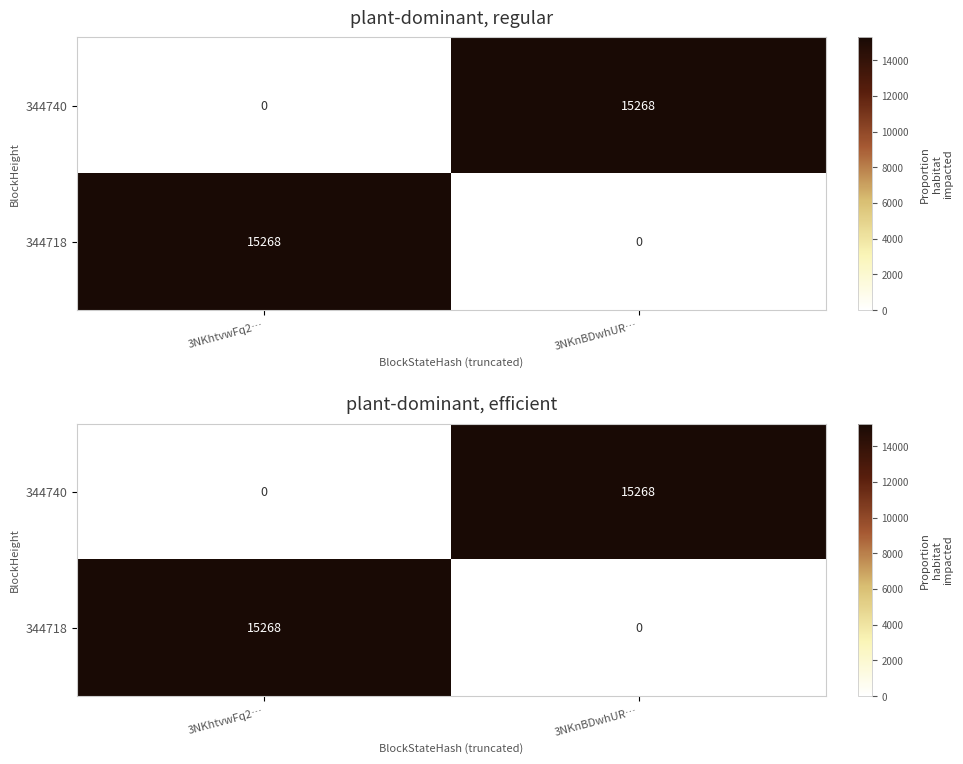

True or false: 344718 has a value of 15268 at 3NKhtvwFq2….

True